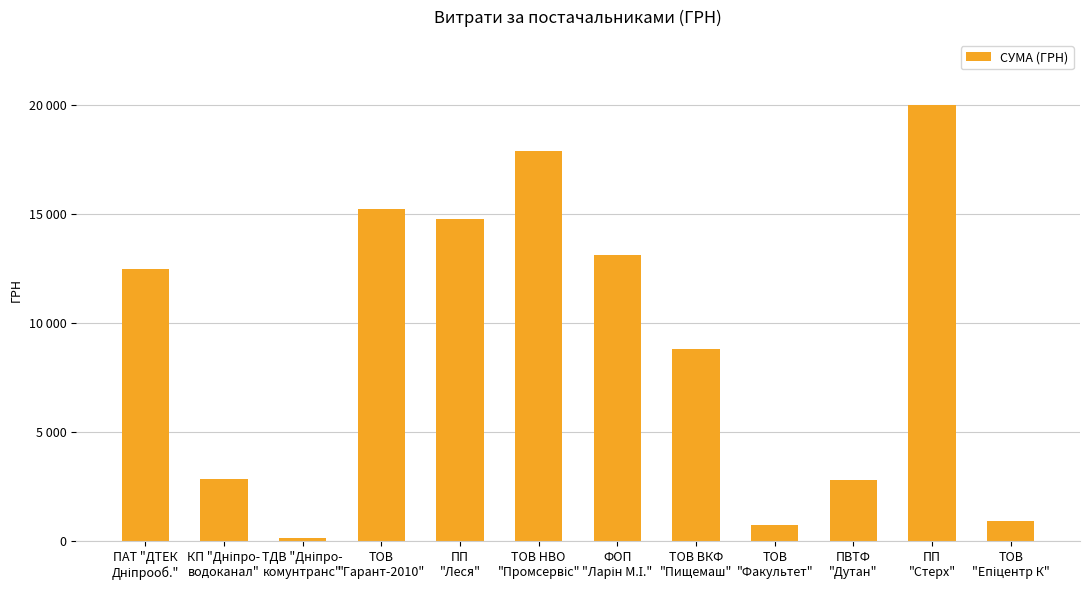

What is the smallest value displayed?

135.7